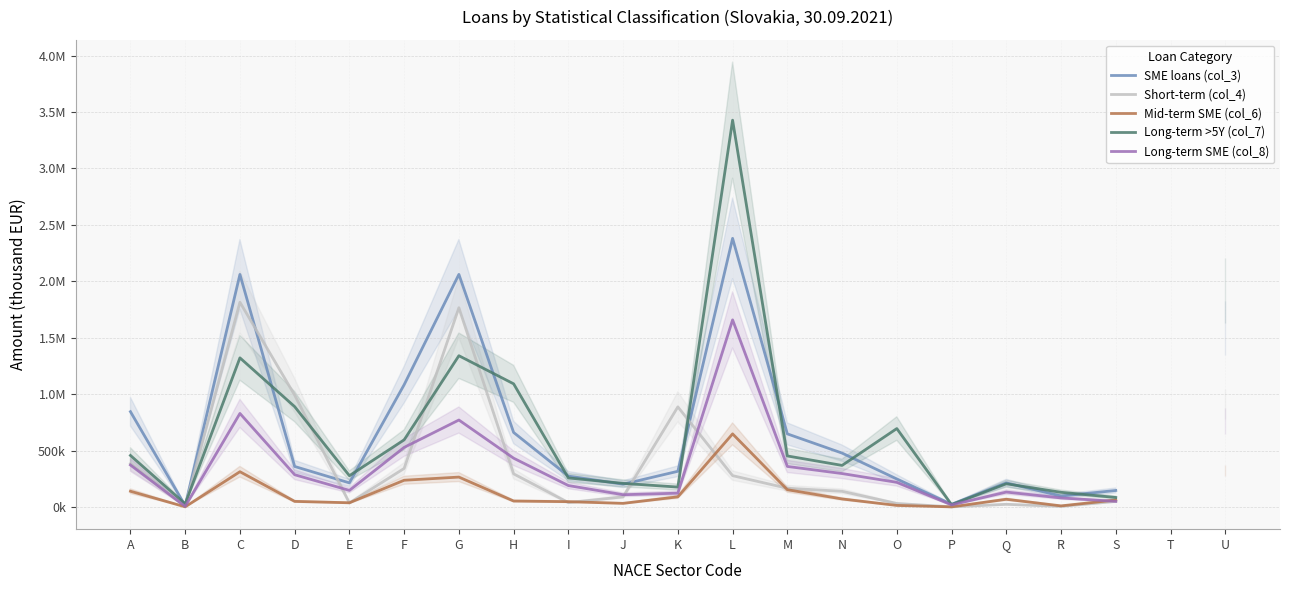

Does the chart display data point markers on the line(s)?

No